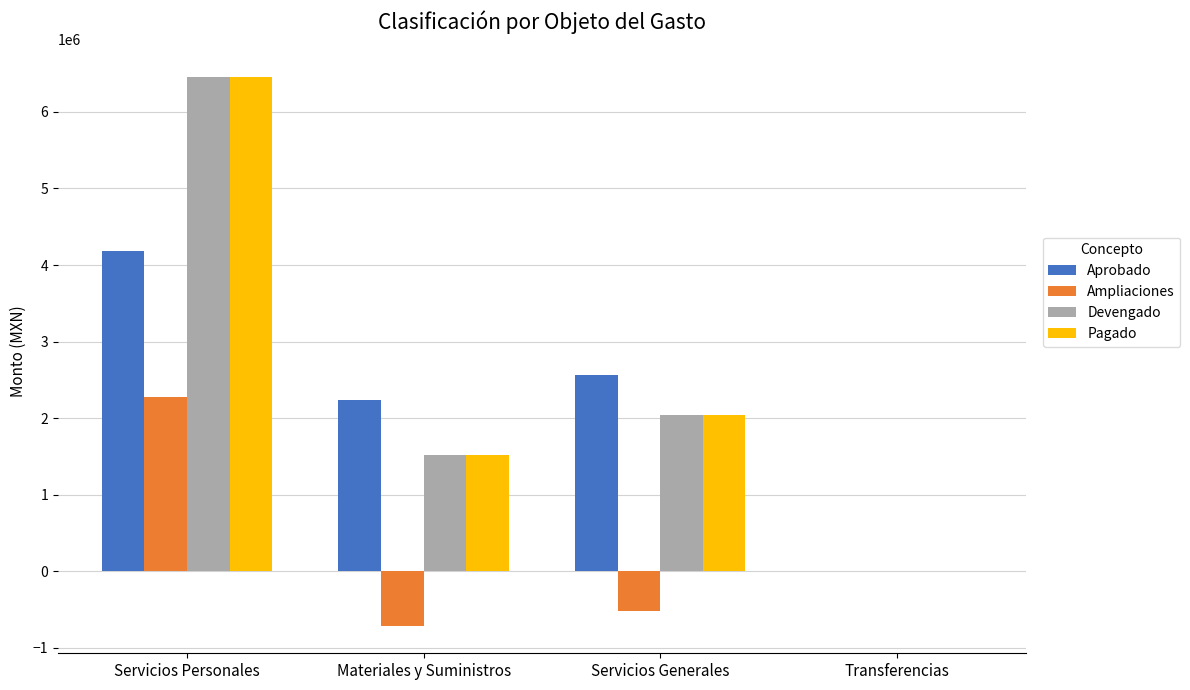

What is the sum of all Aprobado values?

8975273.0